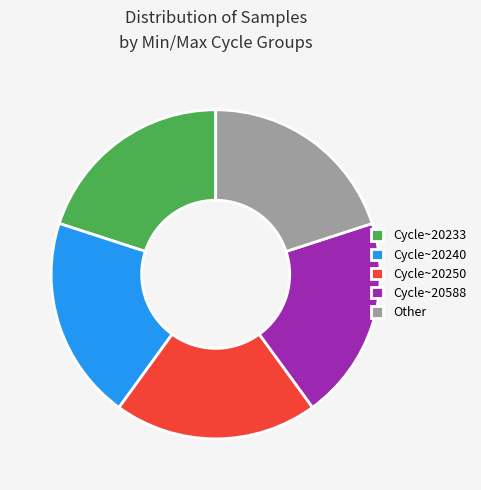

Does any single category account for the majority?

No